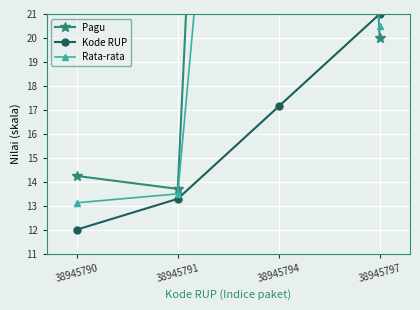

What is the difference between the maximum and minimum values in the Rata-rata series?

46.9